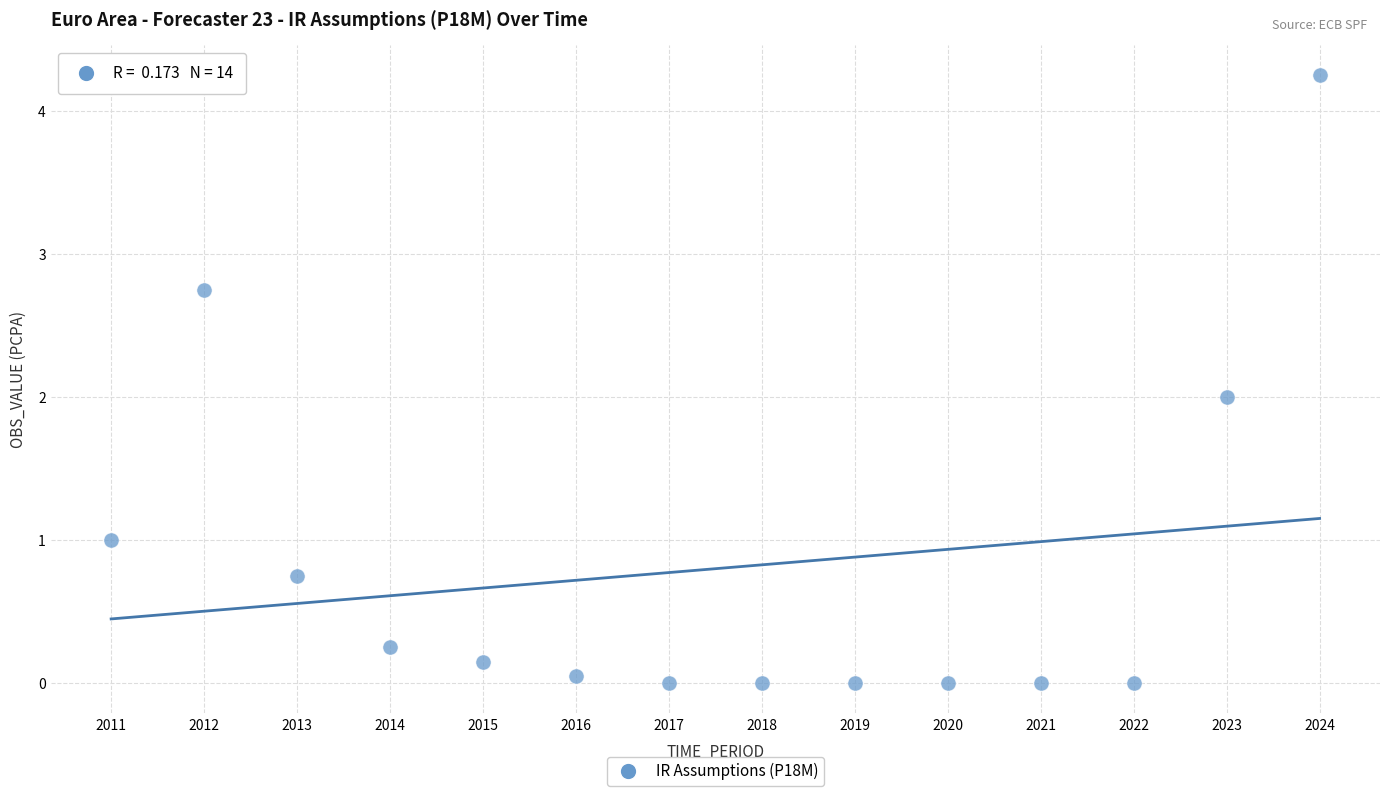

What is the range of X values (max minus min)?

13.0